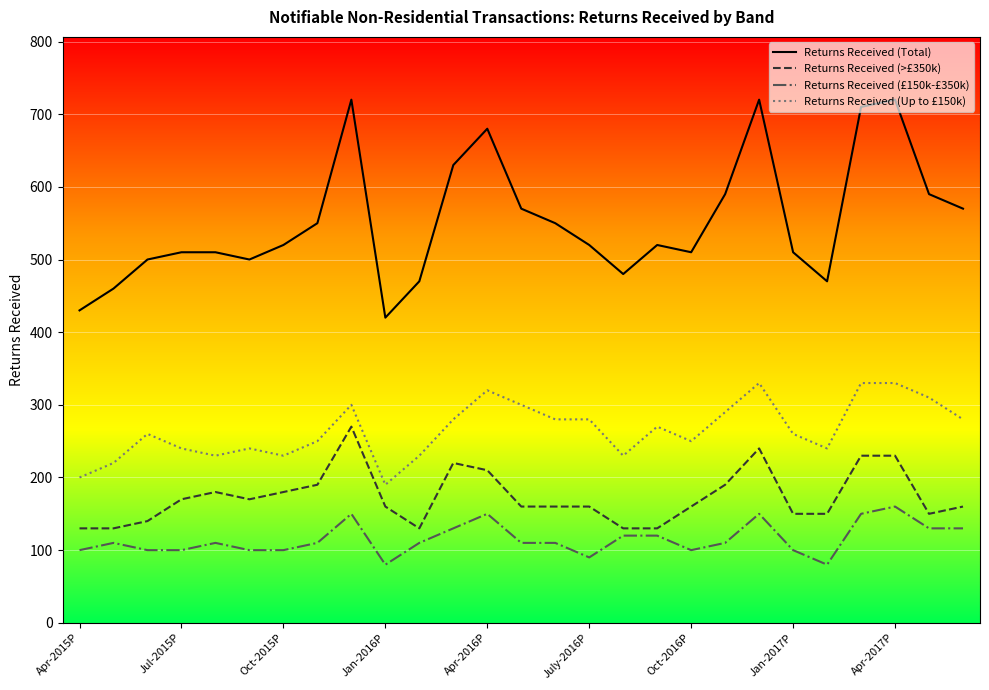

What is the minimum value shown in the chart?

80